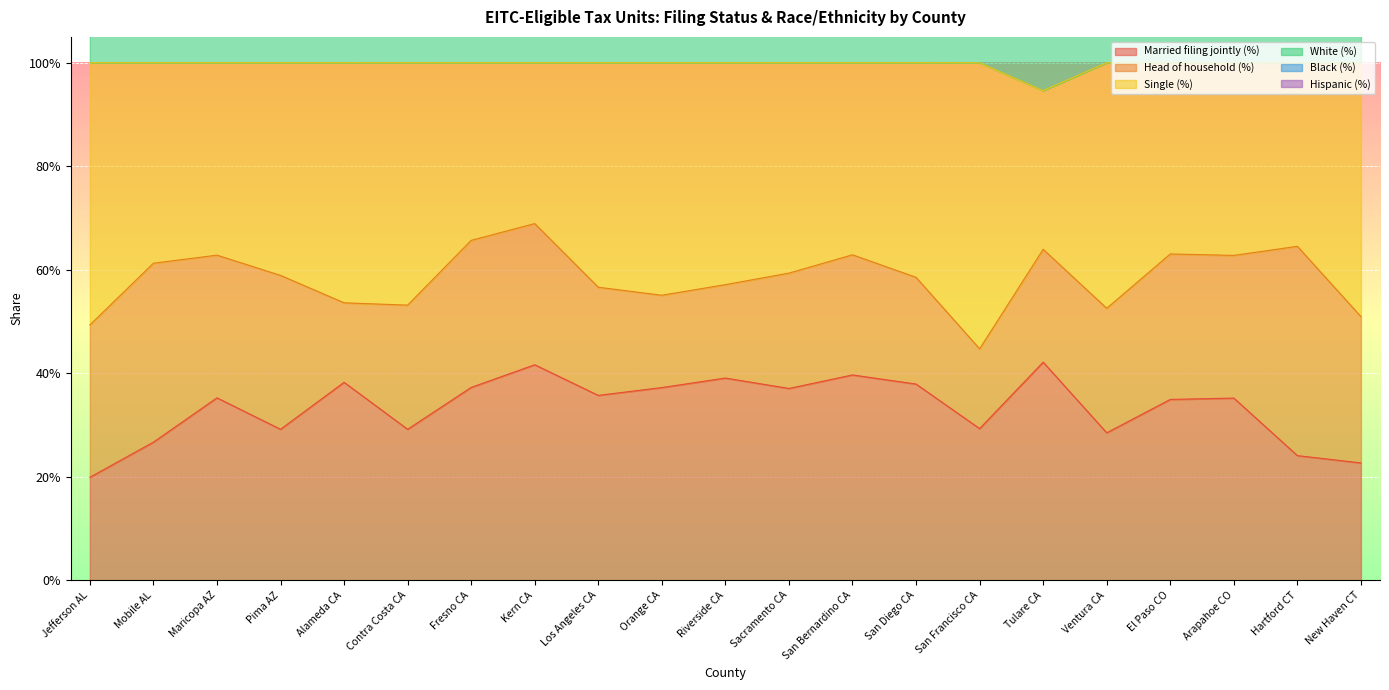

In Single (%), how many points are lower than both neighbors (excluding endpoints)?

5